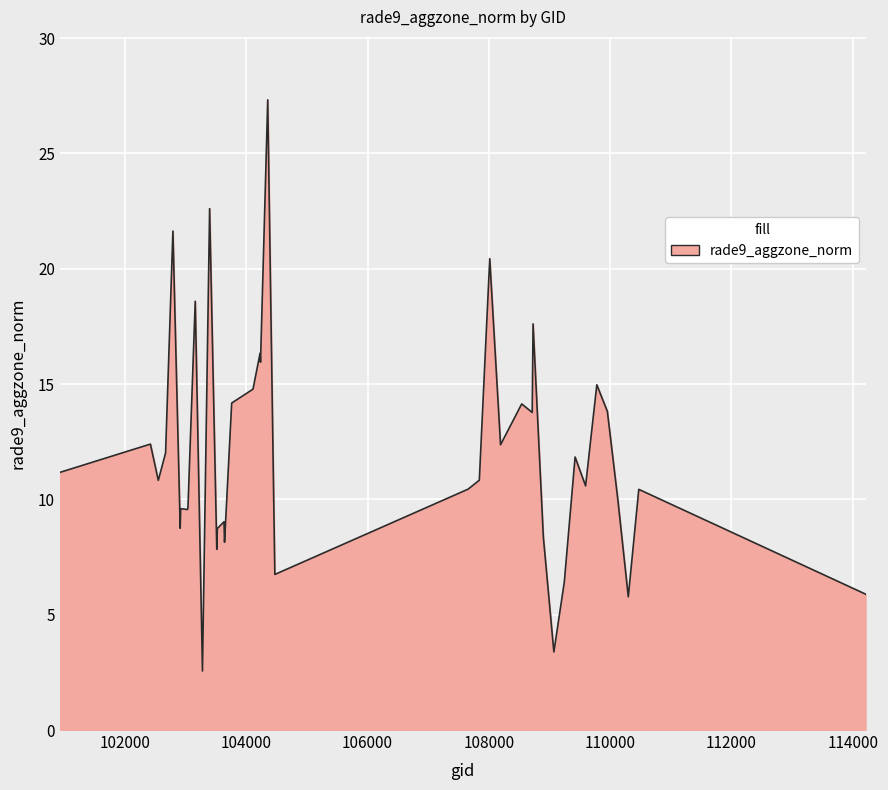

How many interior local peaks (higher than both neighbors) does the data have?

14